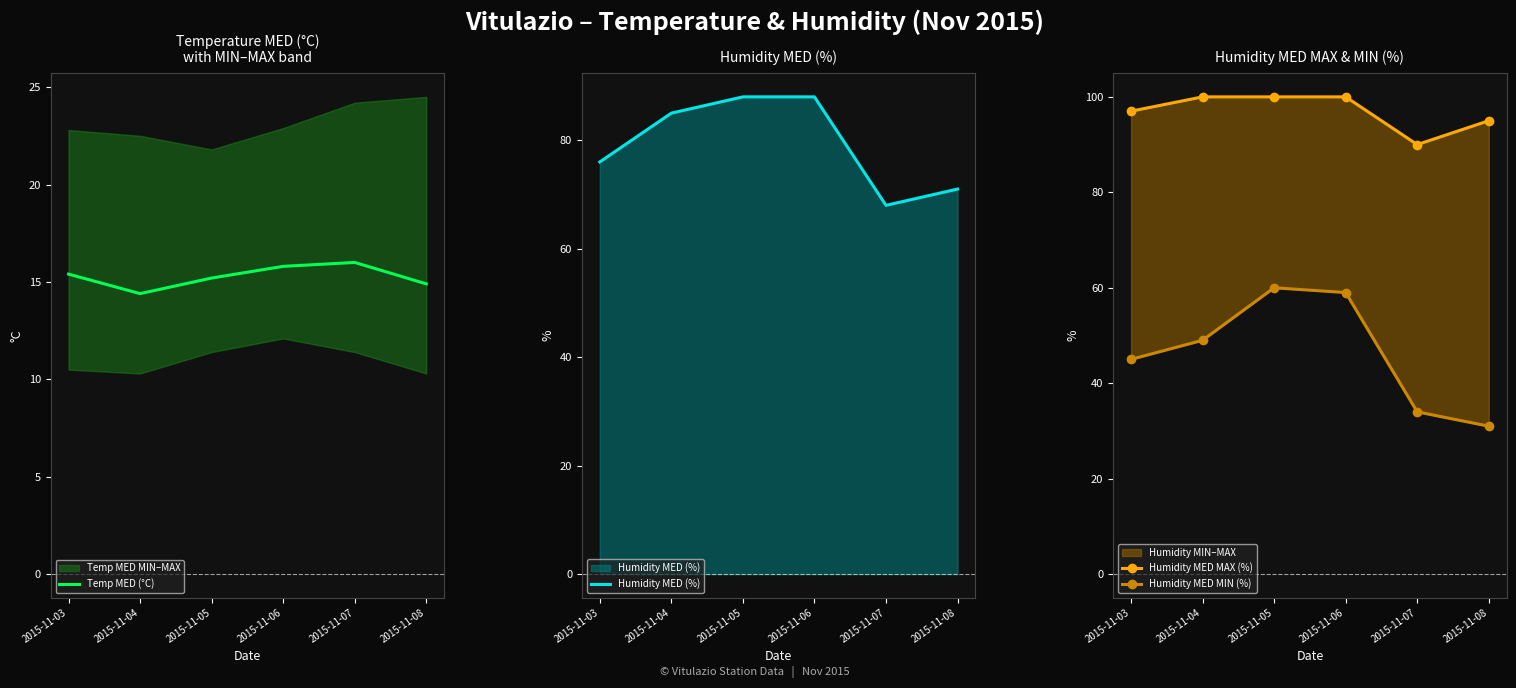

Which category has the lowest value across all series?

2015-11-04